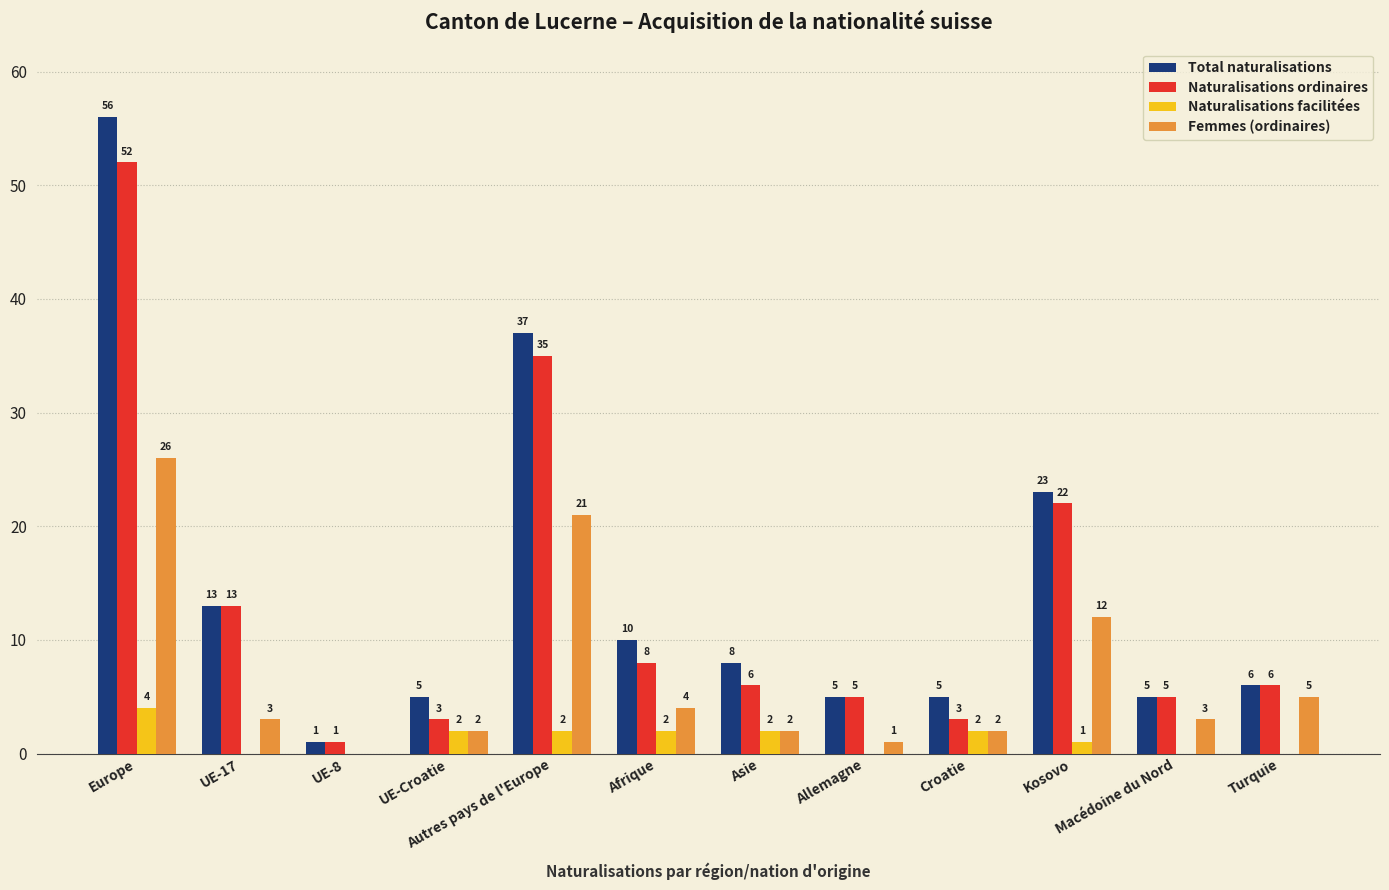

True or false: Femmes (ordinaires) has a value of 26 at Europe.

True